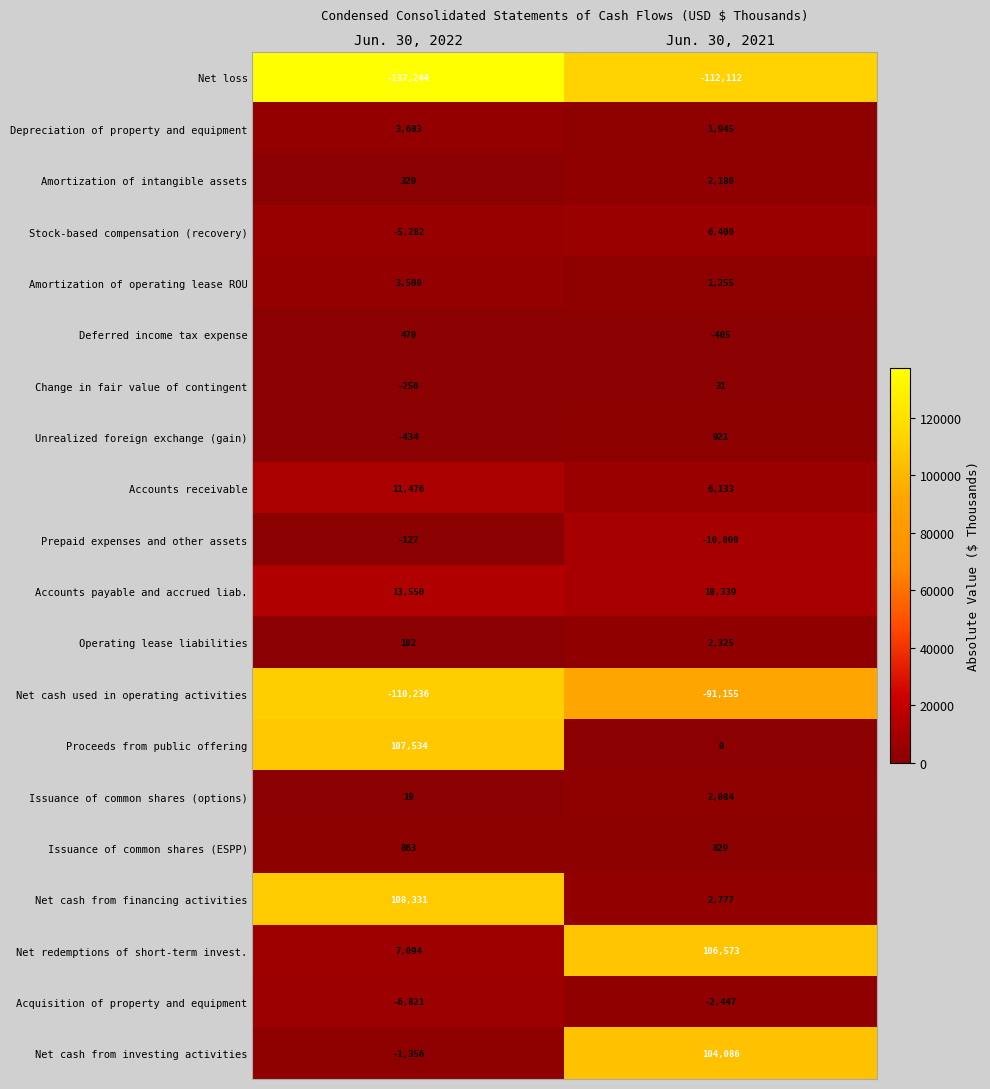

Is the value of Net loss at Jun. 30, 2022 greater than the value of Net redemptions of short-term invest. at Jun. 30, 2021?

No